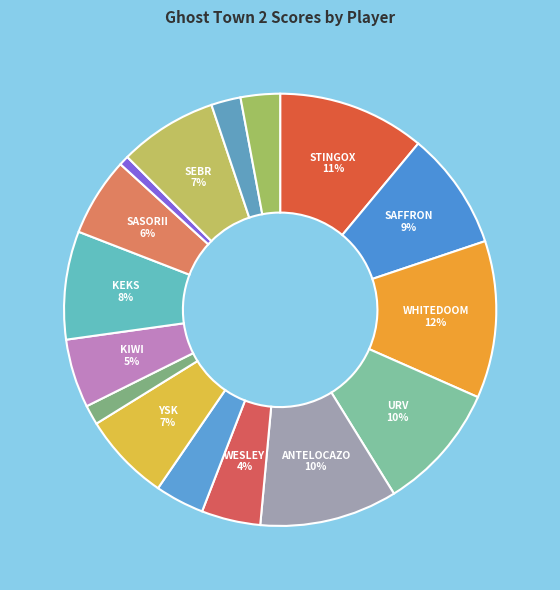

How many segments does this pie chart have?

16